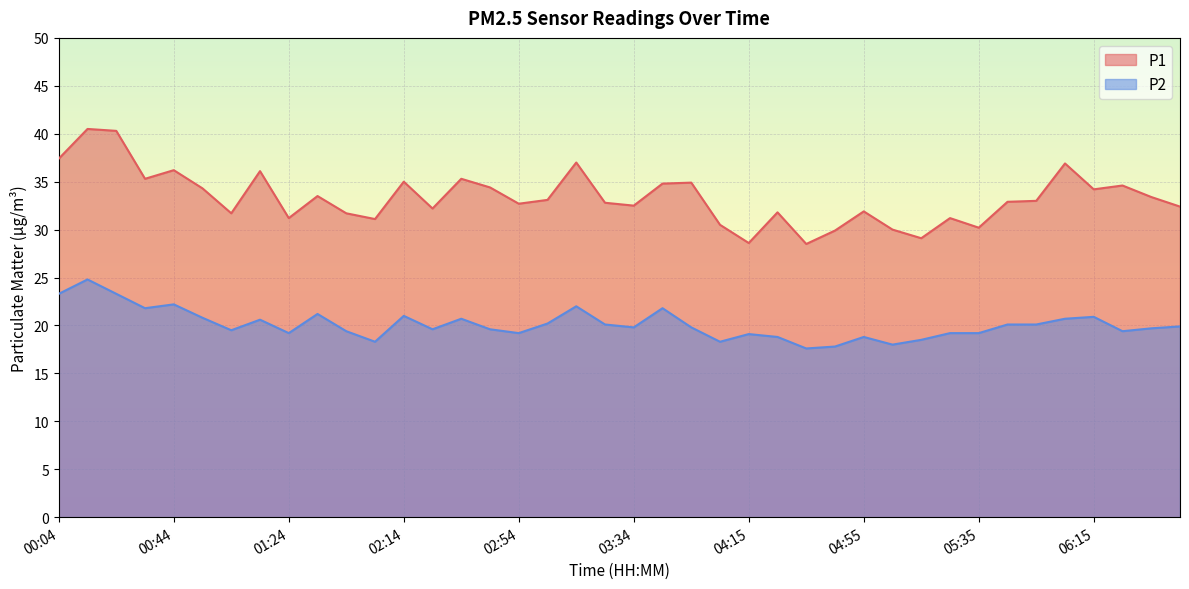

How many interior local valleys does the P2 series have?

11